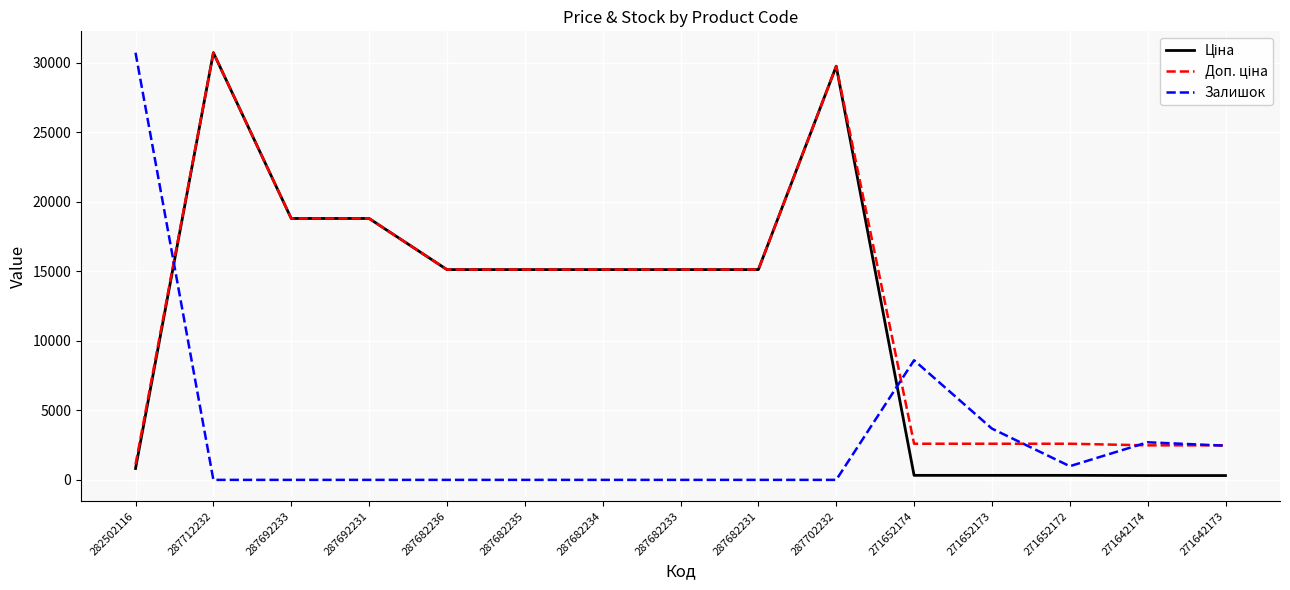

What is the spread (max minus min) of values at 287692231?

18796.8